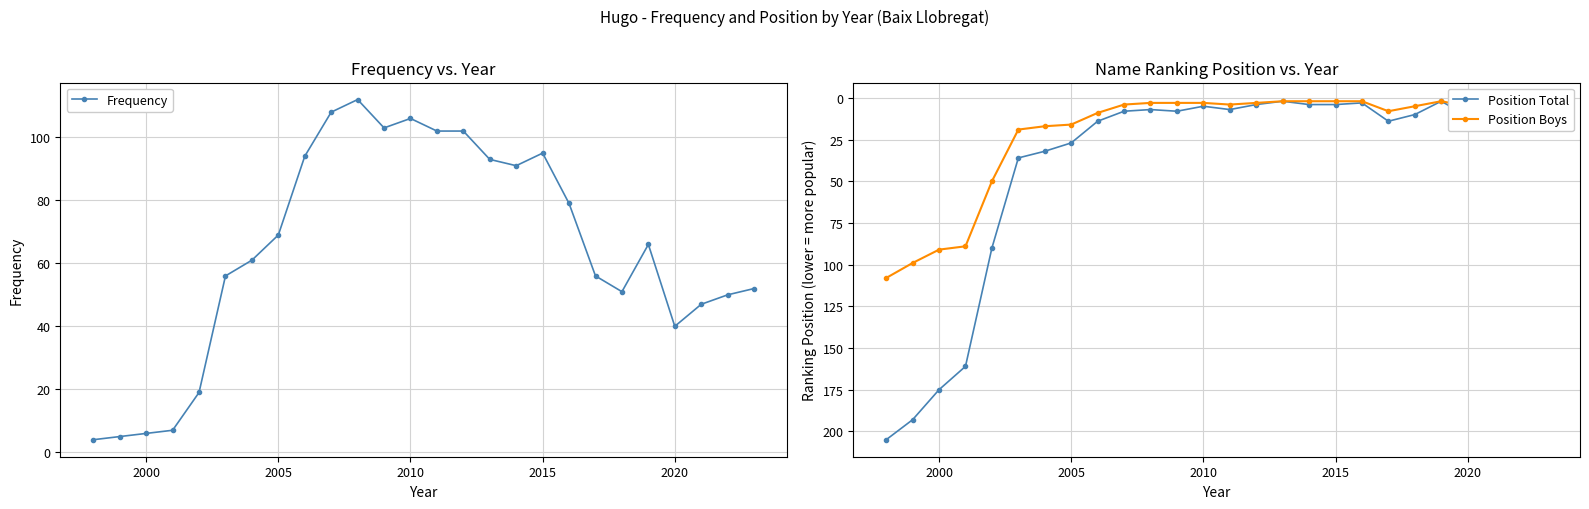

Is the value of Frequency at 13 greater than the value of Position Boys at 21?

Yes